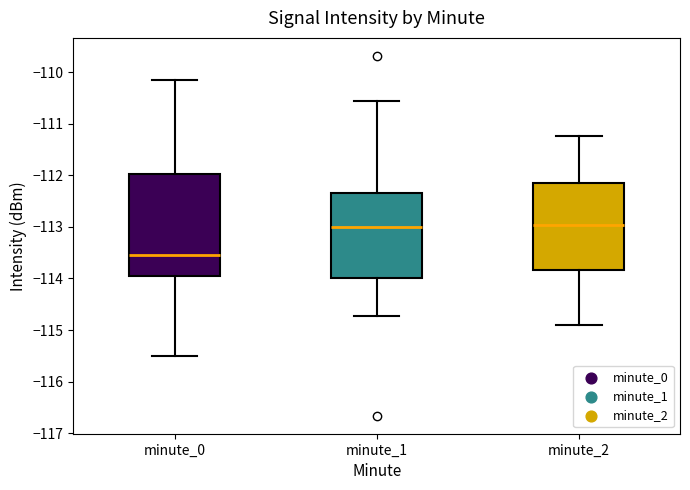

Reading left to right, read every box against the y-axis: the position of its median line, the range the box covers, and the ends of its whiskers. The values are not printed on the chart, so give them approximately, as read against the axis.

minute_0: median -113.6, box -114.0 to -112.0, whiskers -115.5 to -110.1
minute_1: median -113.0, box -114.0 to -112.3, whiskers -114.7 to -110.6
minute_2: median -113.0, box -113.8 to -112.2, whiskers -114.9 to -111.2